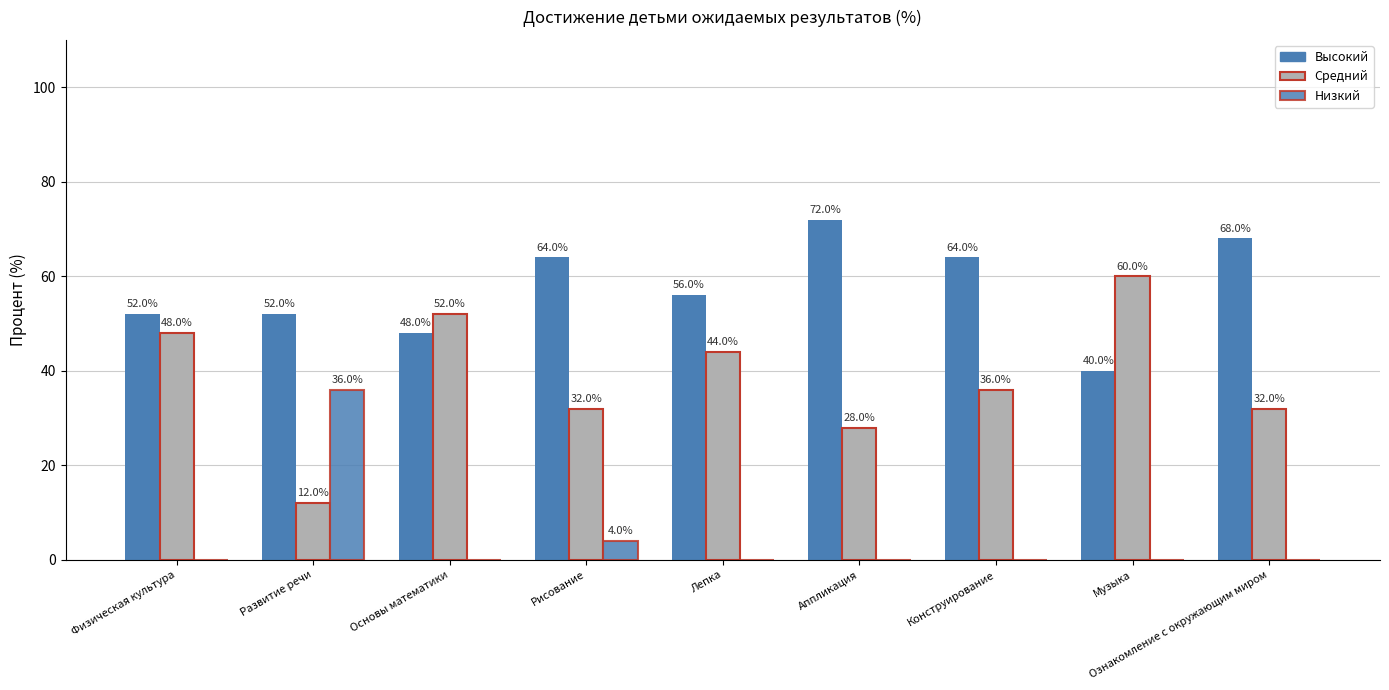

What is the label of the 5th bar from the right?

Лепка